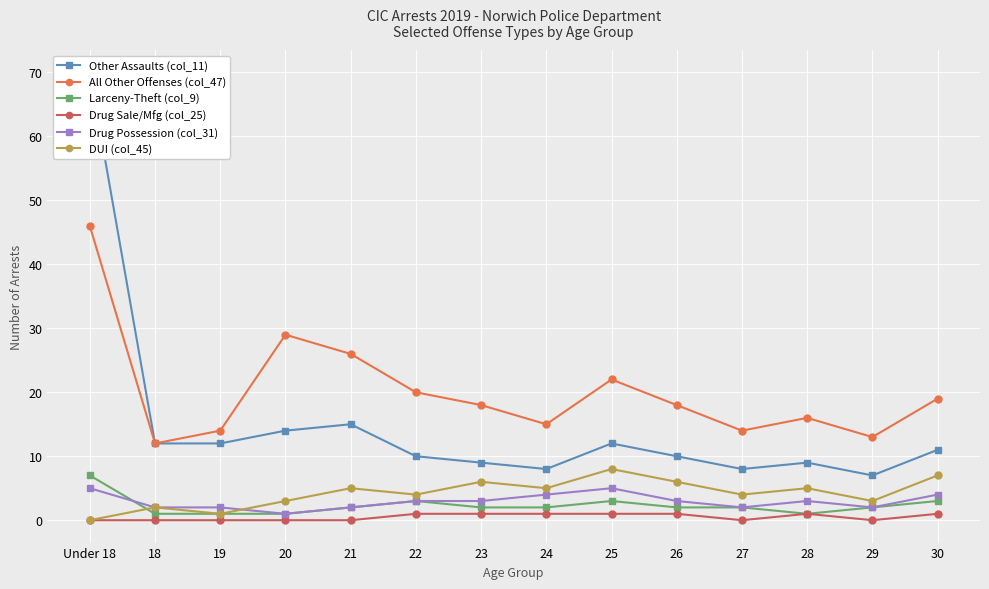

The DUI (col_45) series shows 0 at Under 18. True or false?

True